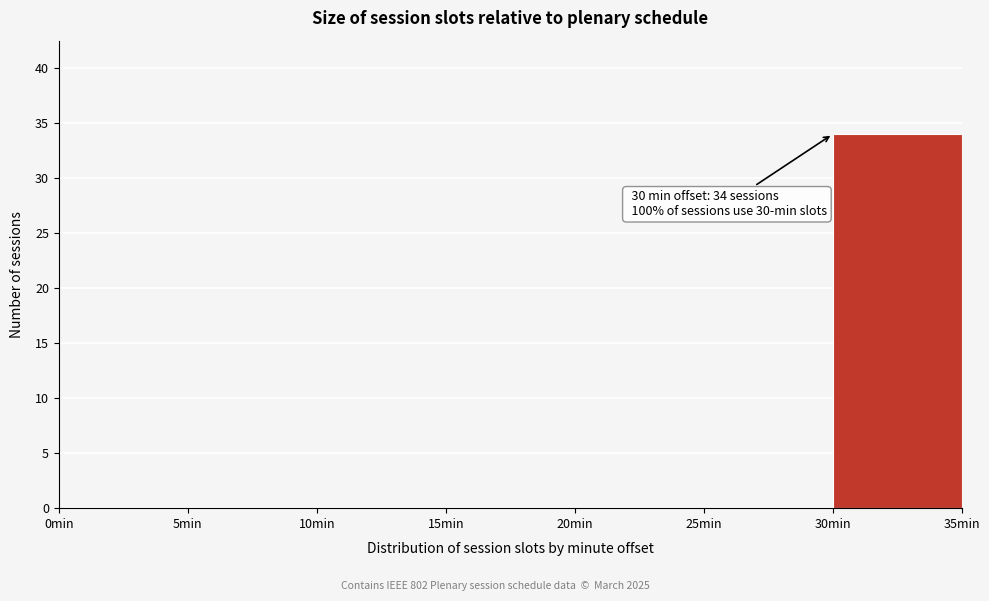

Which range on the x-axis has the tallest bar?

30 to 35